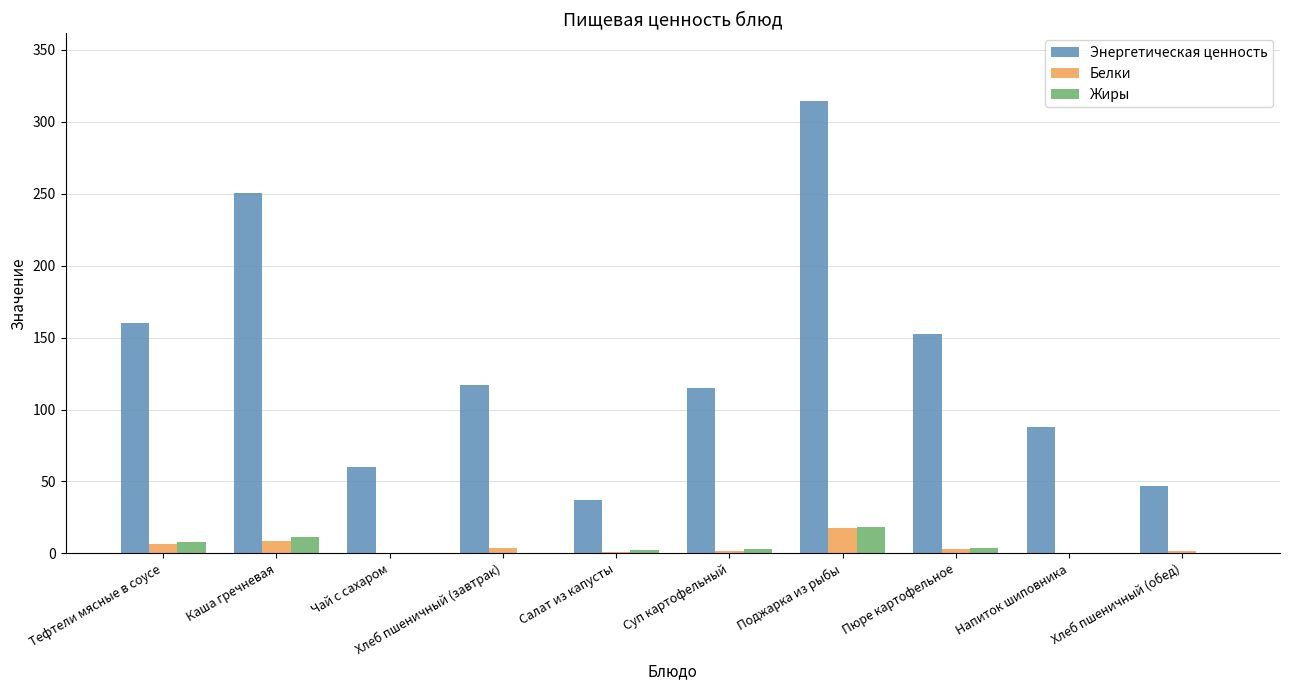

How many groups of bars are there?

10